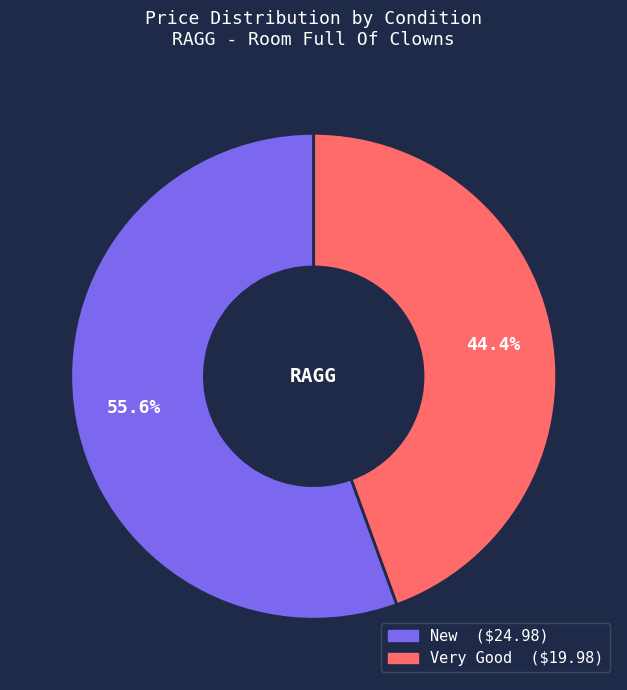

Which category accounts for the majority?

New